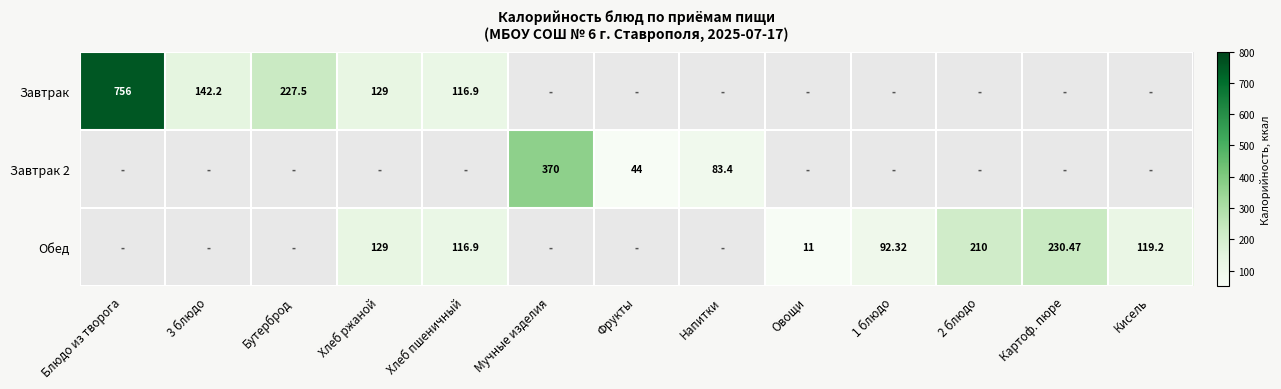

At which label is Обед closest to 115?

Хлеб пшеничный